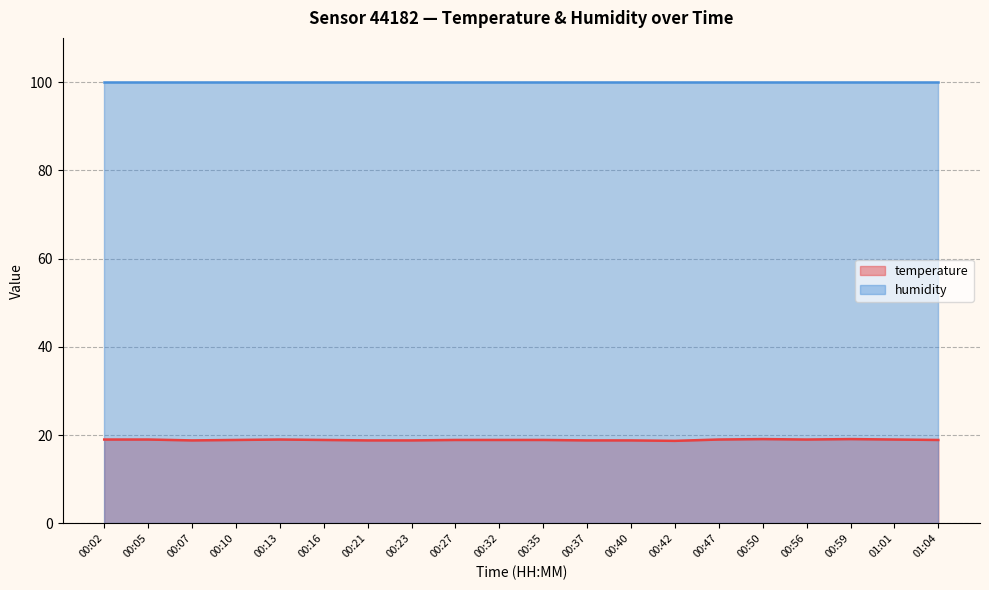

True or false: humidity and temperature cross at least once.

False